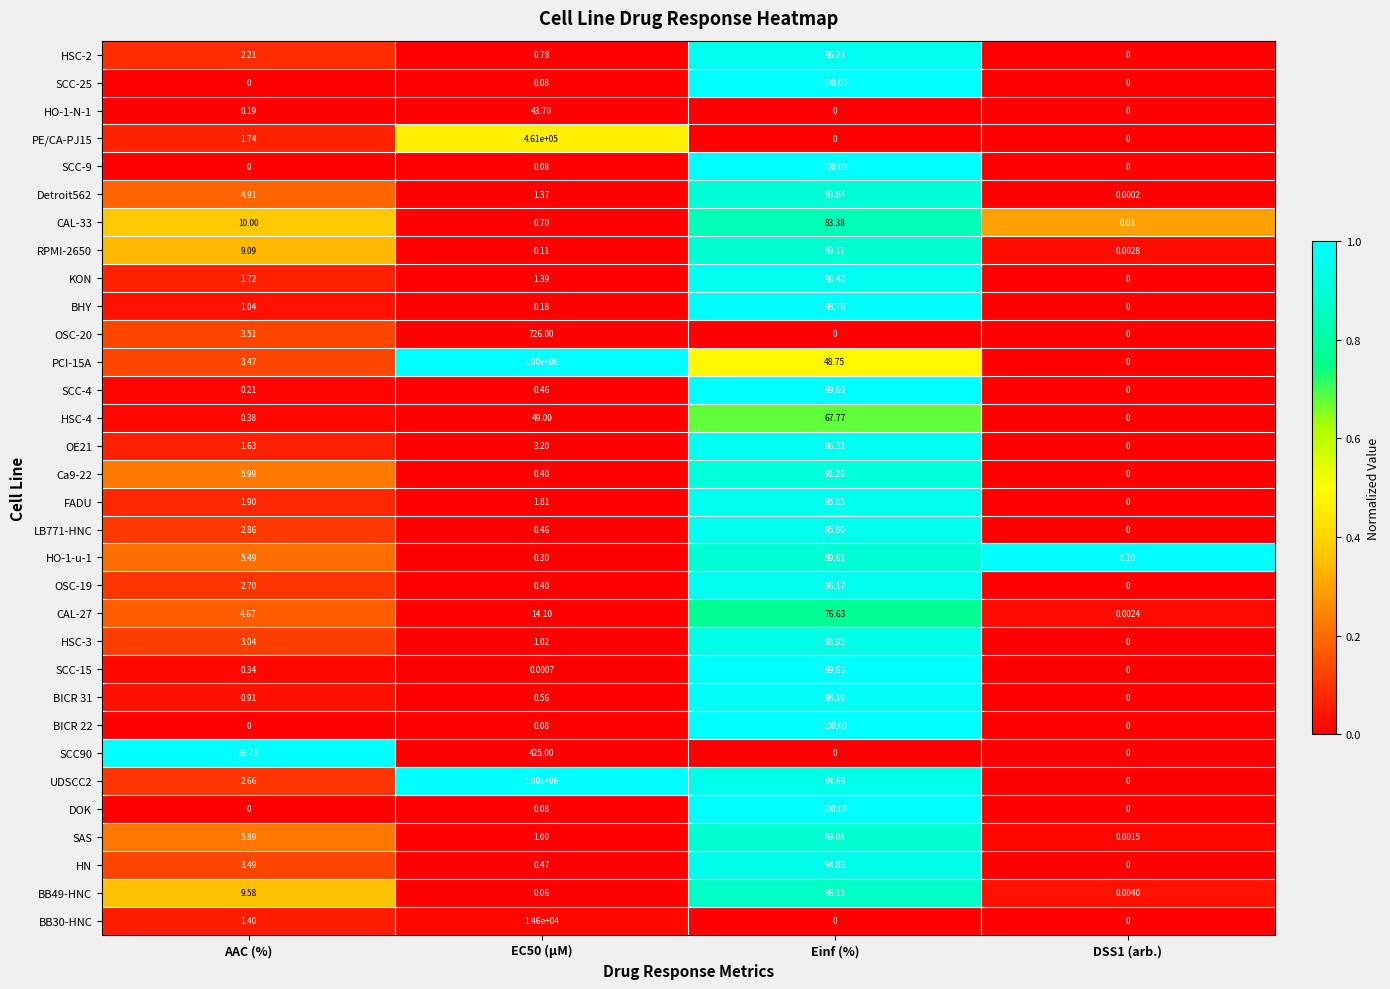

What is the spread (max minus min) of values at DSS1 (arb.)?

0.1